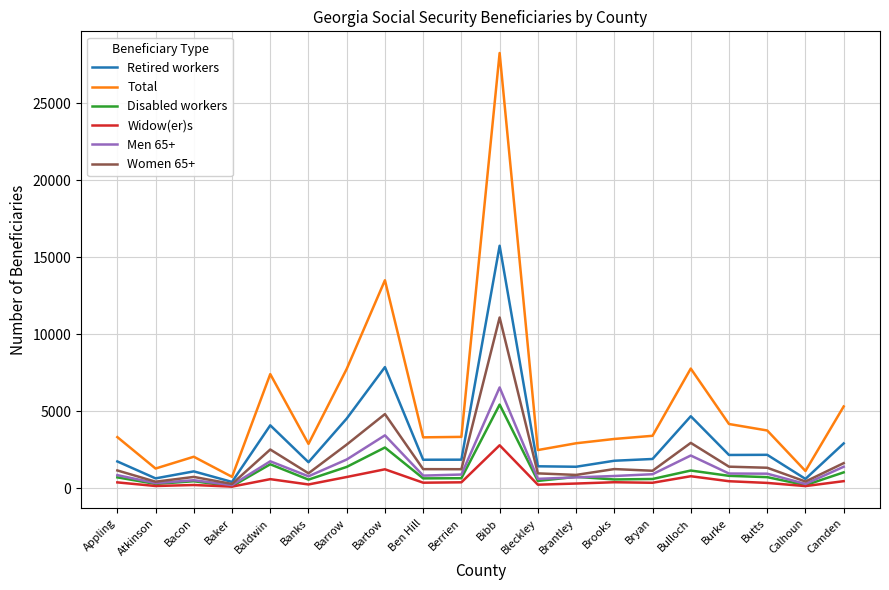

At which category is the sum across all series the highest?

Bibb